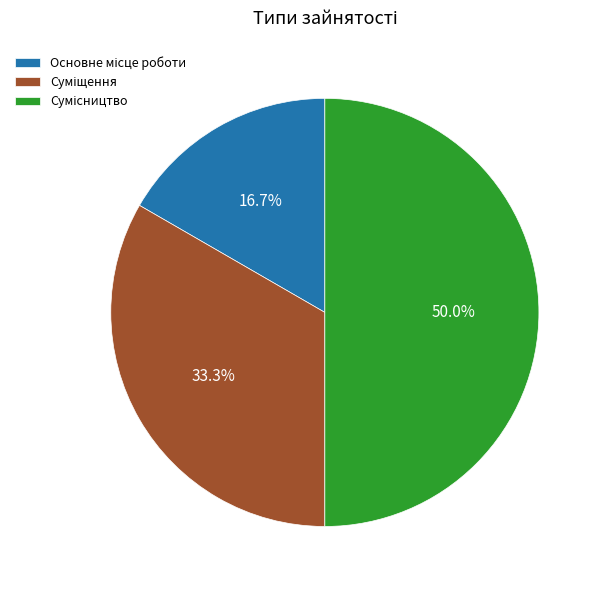

How many slices are in this pie chart?

3